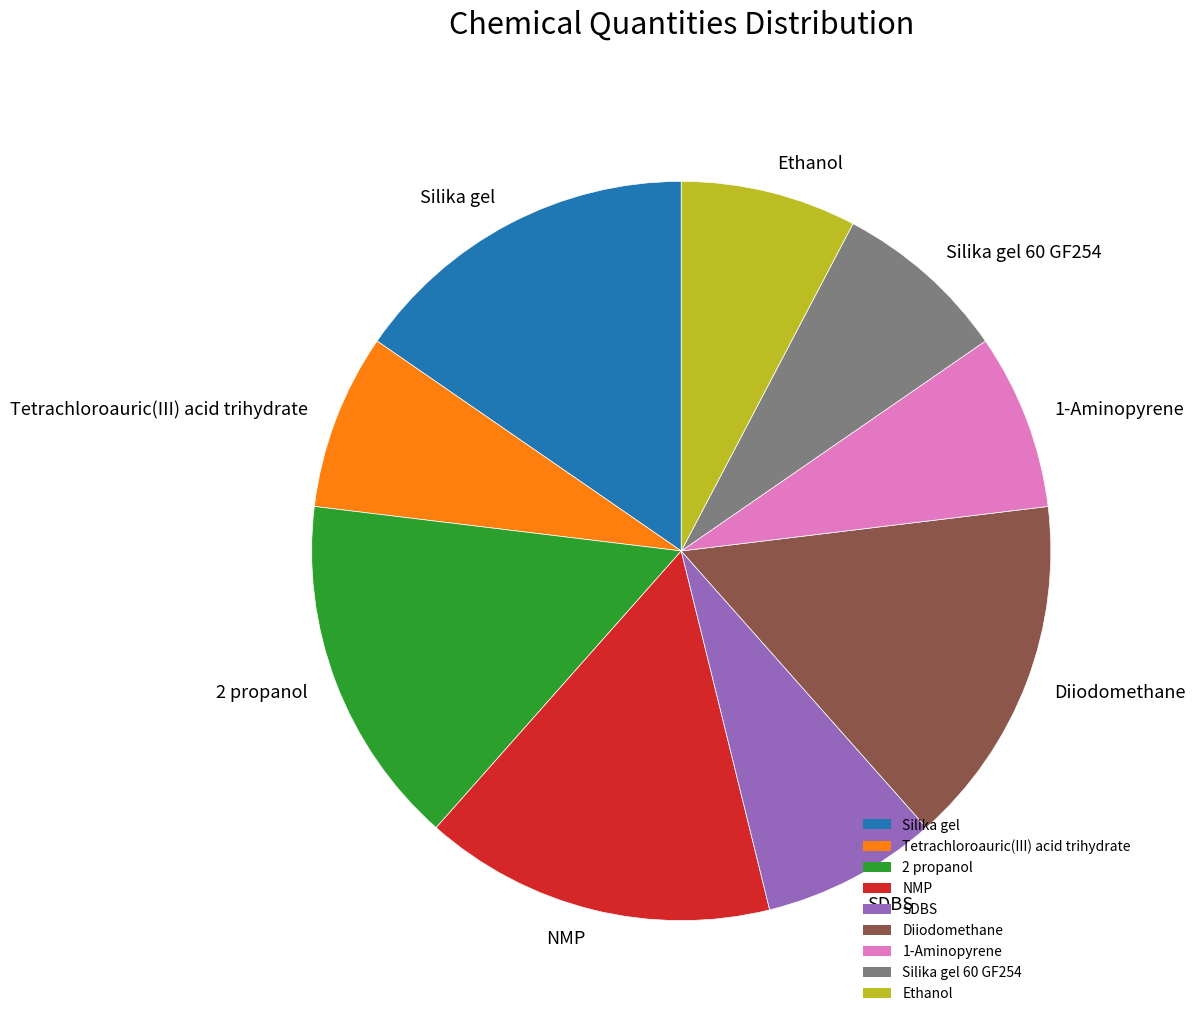

Is it true that SDBS is 21% of the pie?

False